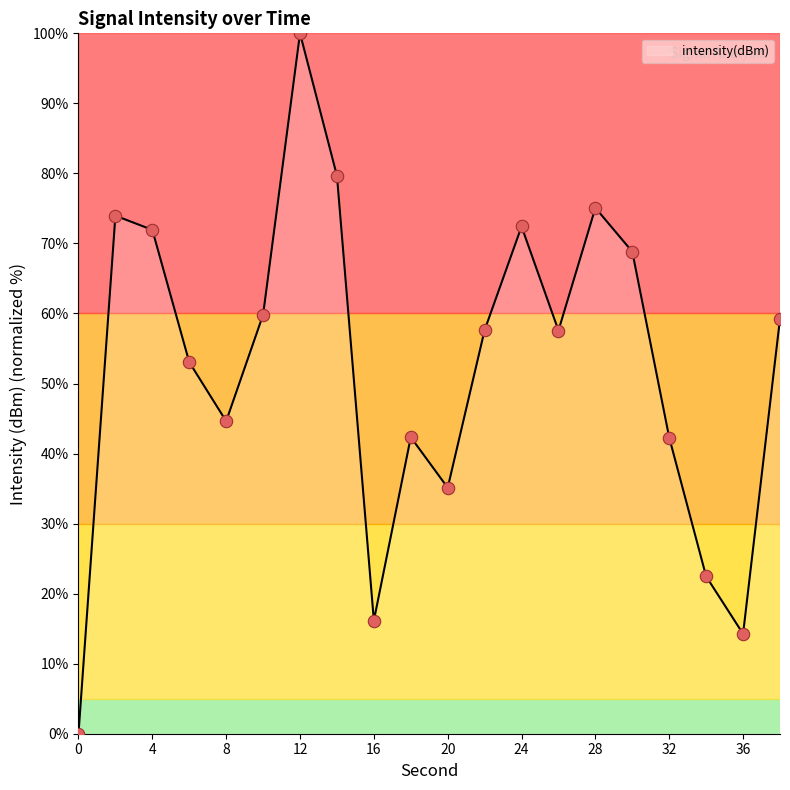

What is the maximum value shown in the chart?

100.0